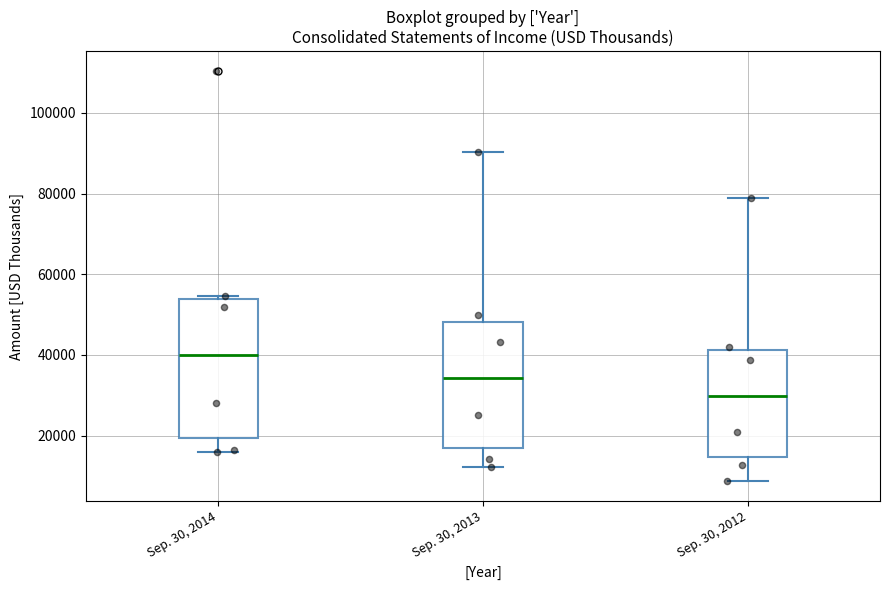

Where is the upper edge of the box for Sep. 30, 2014 on the y-axis? The values are not printed on the chart, so give them approximately, as read against the axis.

54000